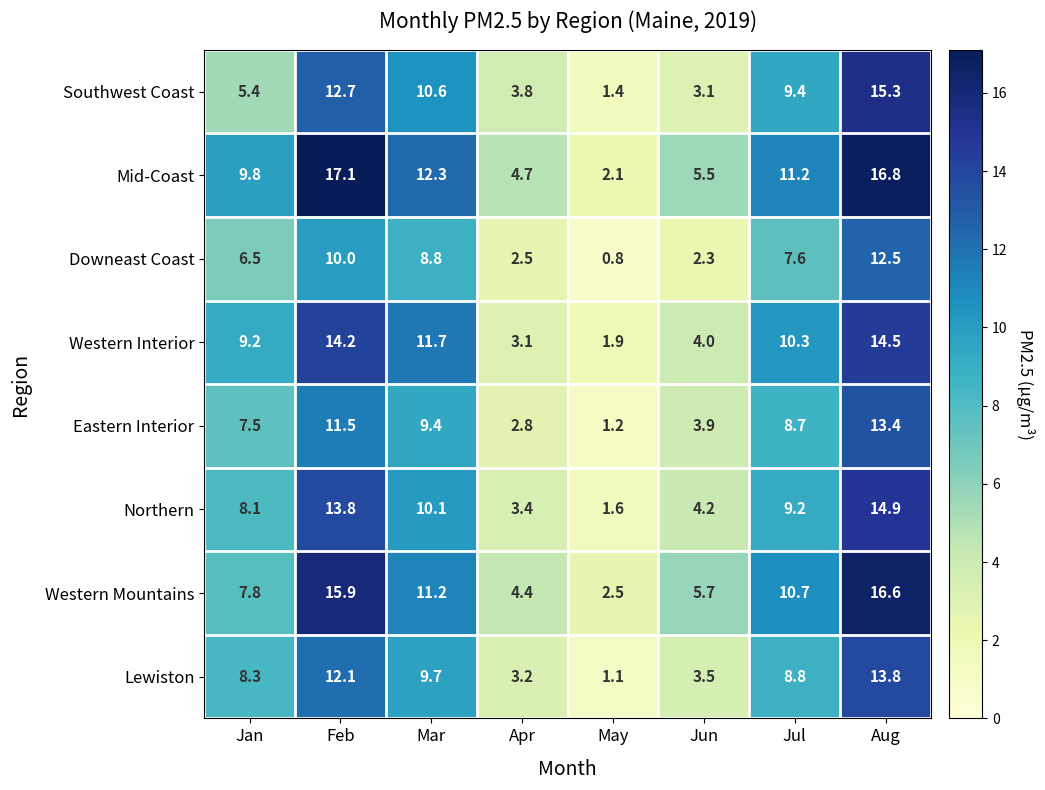

Where is Mid-Coast nearest to the value 9?

Jan